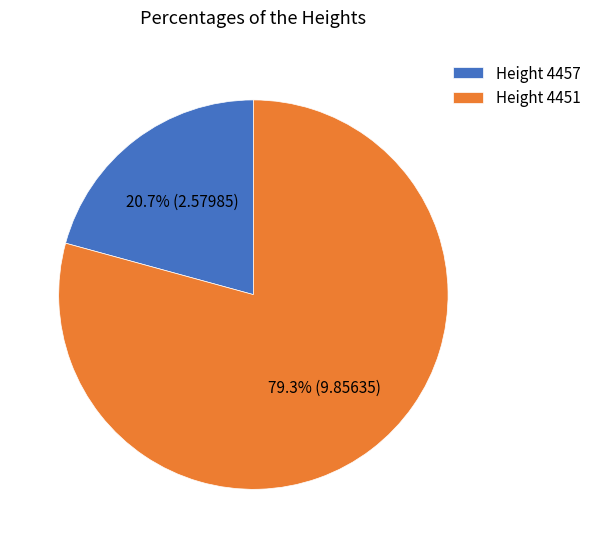

How many slices are in this pie chart?

2